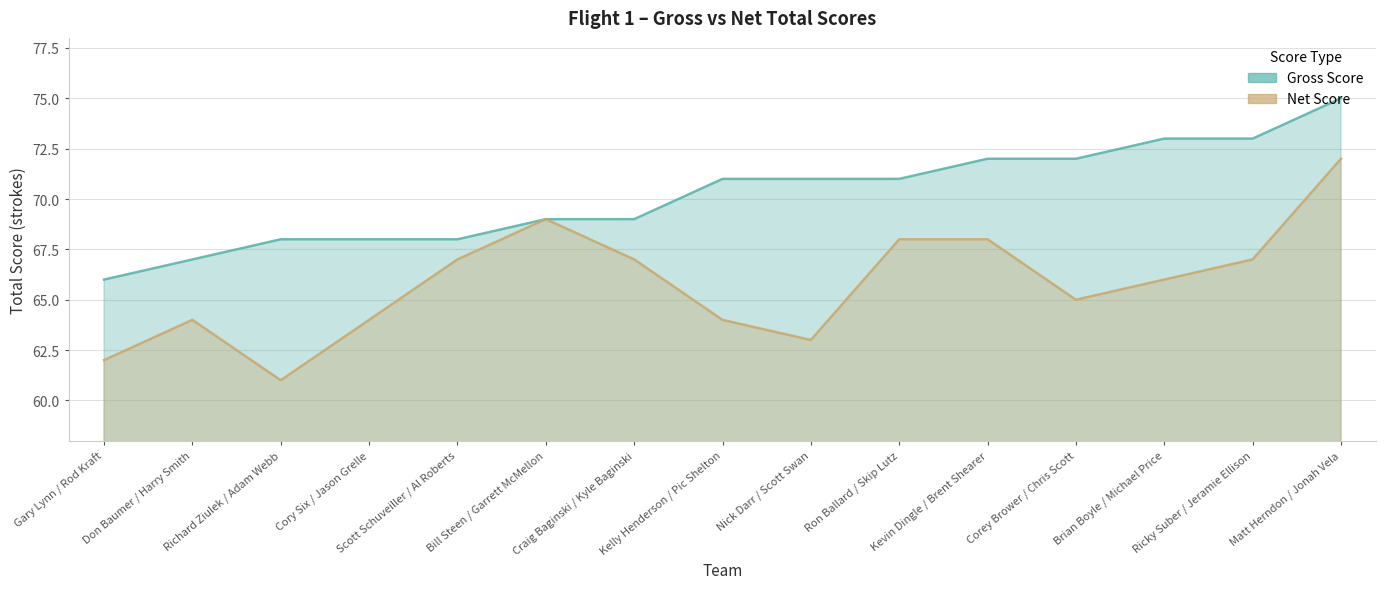

True or false: Gross Score and Net Score cross at least once.

False